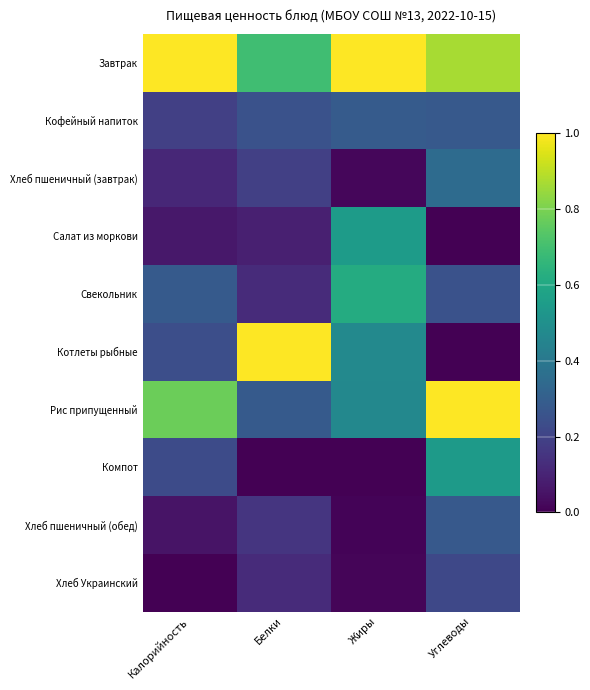

Which has a higher value, Жиры or Белки?

Жиры